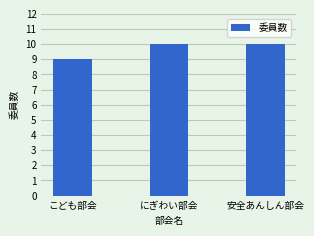

Reading right to left, what are all the values shown in this chart?

10	10	9